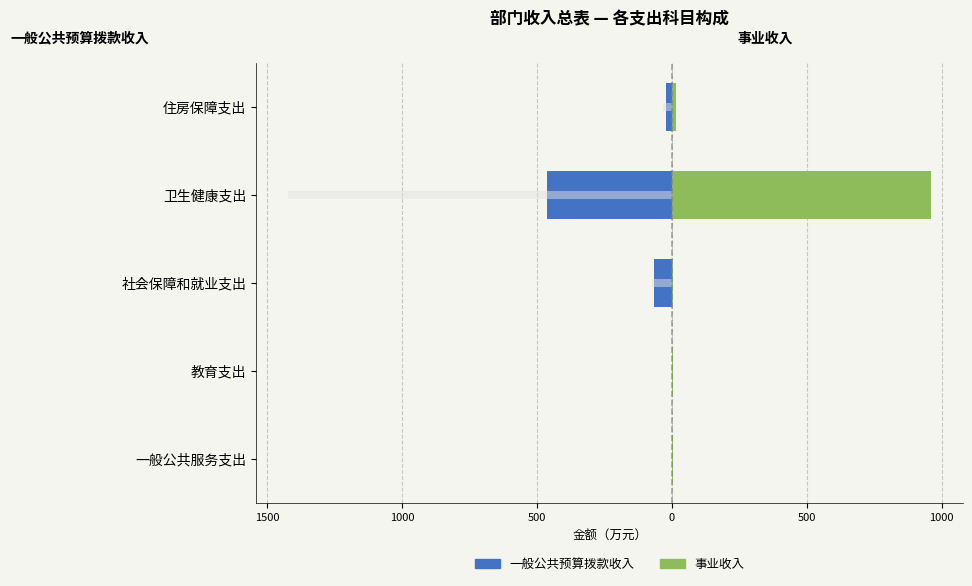

What is the value of the 事业收入 bar at the 5th from the left?

13.6